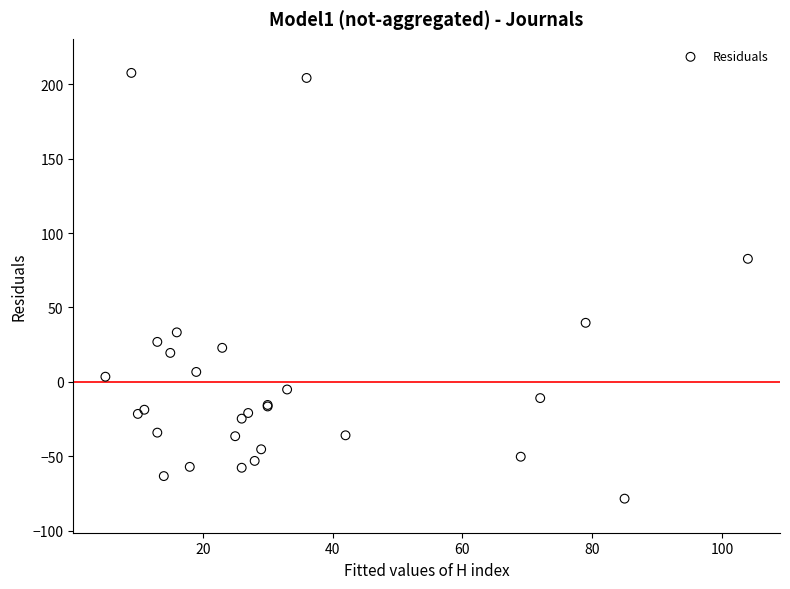

What Y value in the scatter plot is closest to 64?

82.7